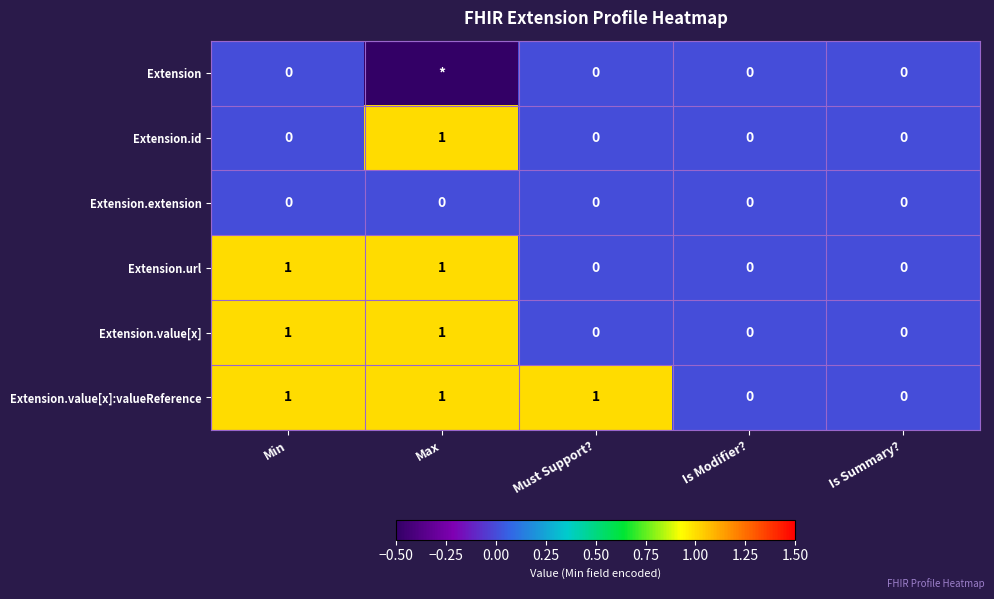

Count the Extension.value[x]:valueReference values in the range 0 to 1.

5